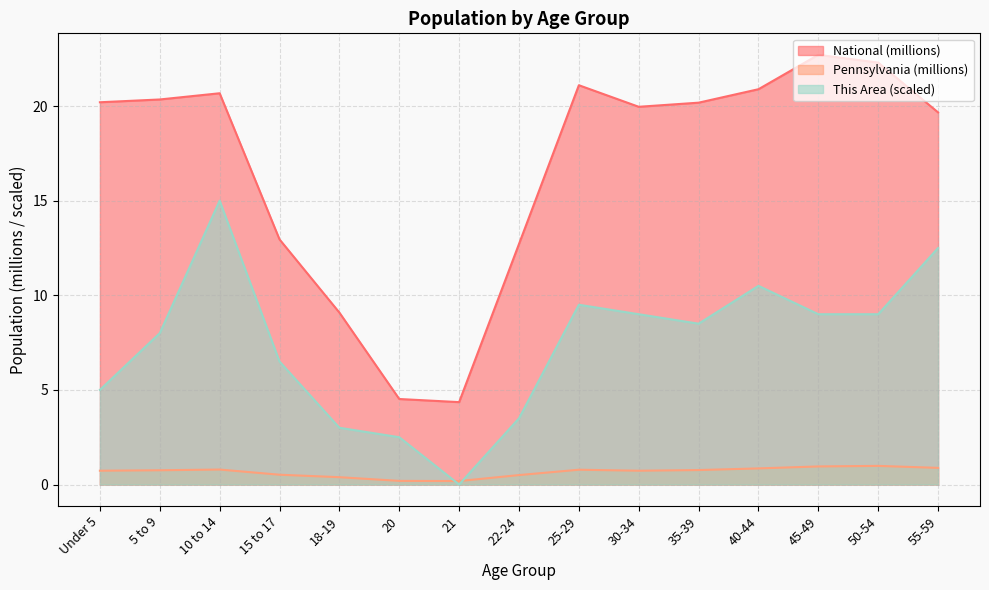

What is the average value of the National series?

16.8